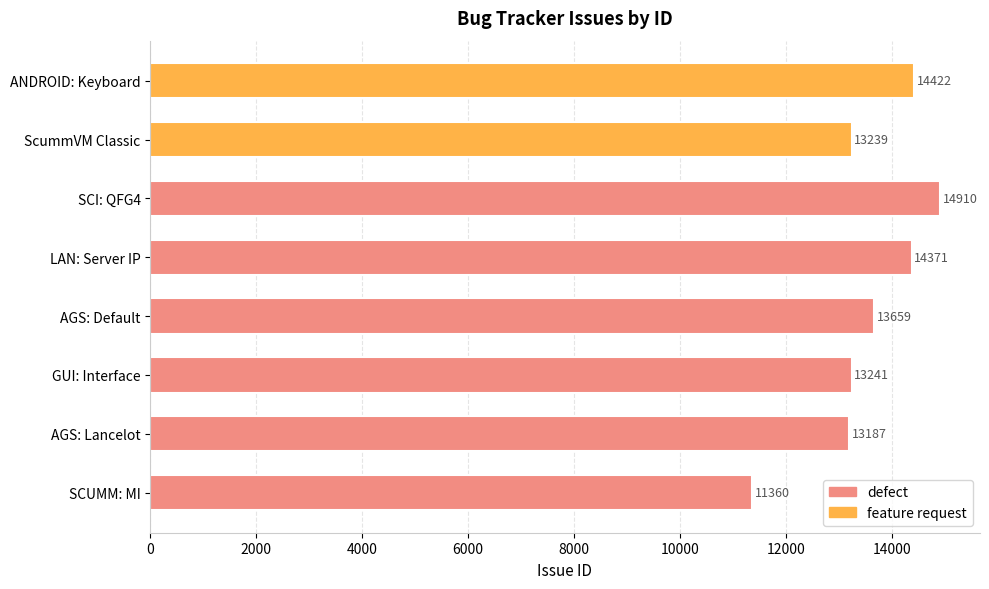

True or false: the data shows 13239 at ScummVM Classic.

True